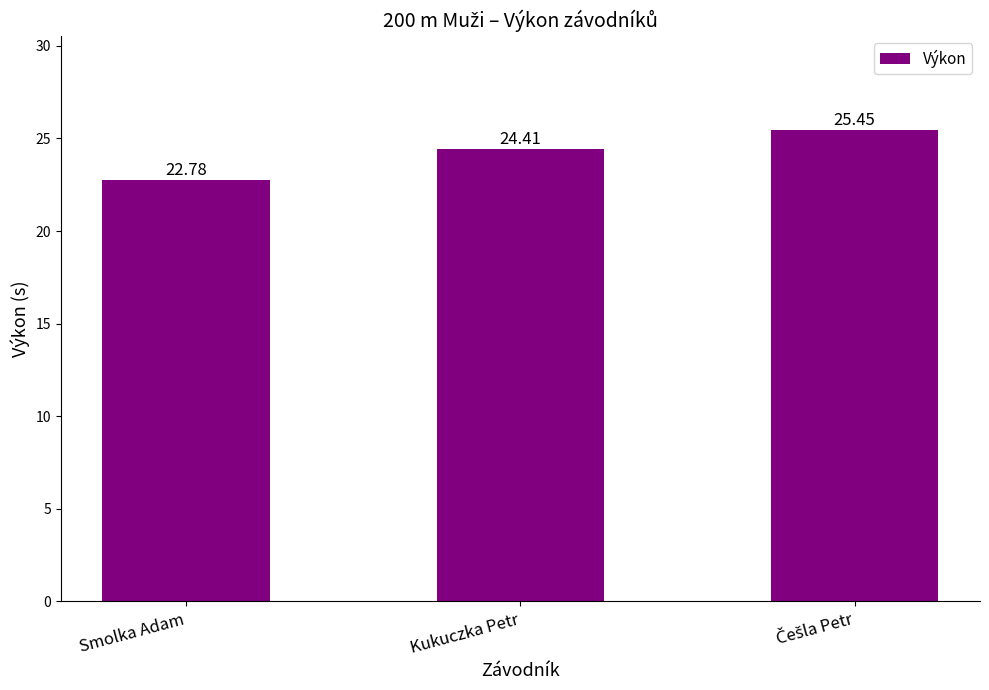

What is the sum of all values?

72.6